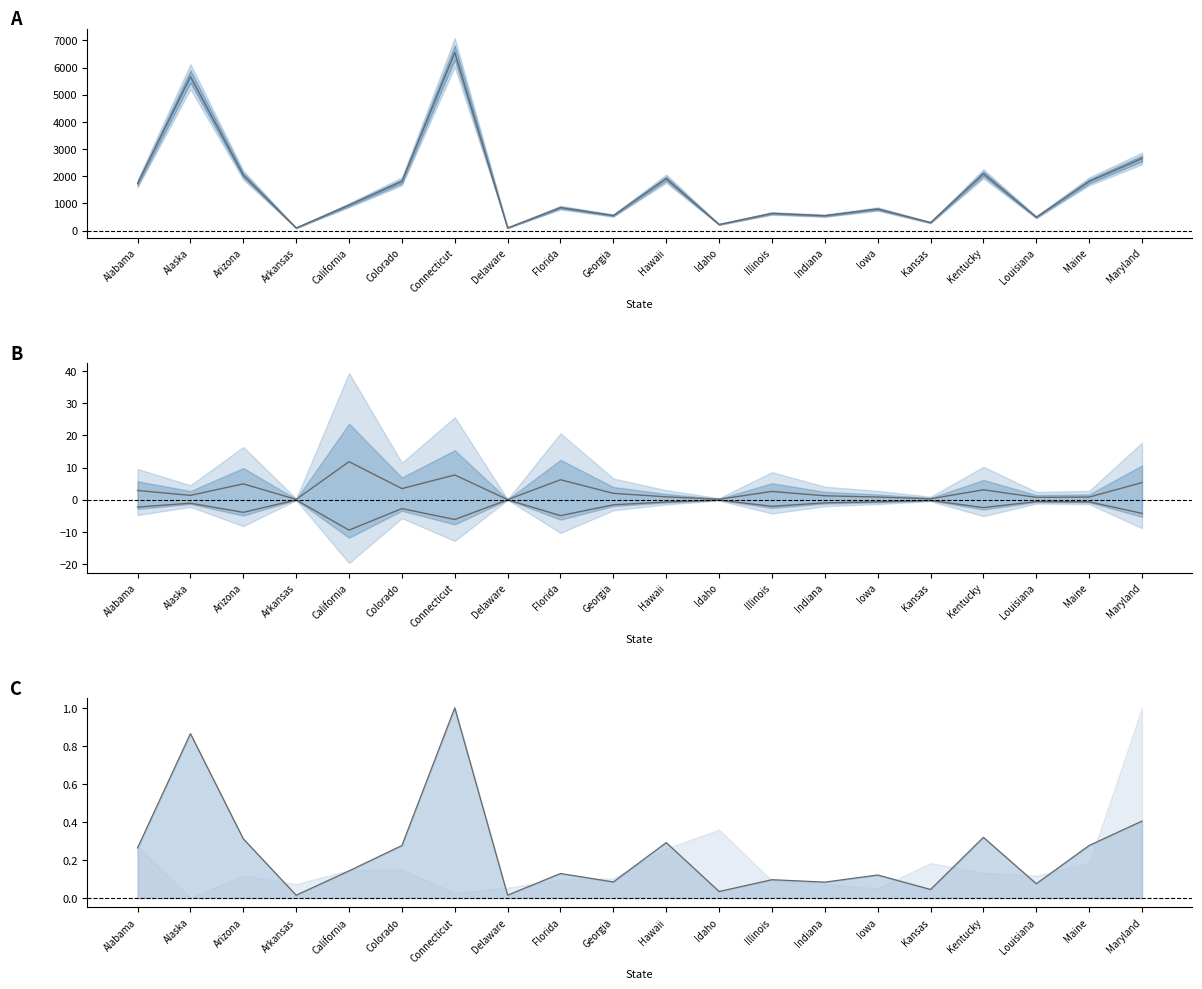

List the labels in order of Defense Per Capita line value, largest first.

Connecticut, Alaska, Maryland, Kentucky, Arizona, Hawaii, Maine, Colorado, Alabama, California, Florida, Iowa, Illinois, Georgia, Indiana, Louisiana, Kansas, Idaho, Delaware, Arkansas